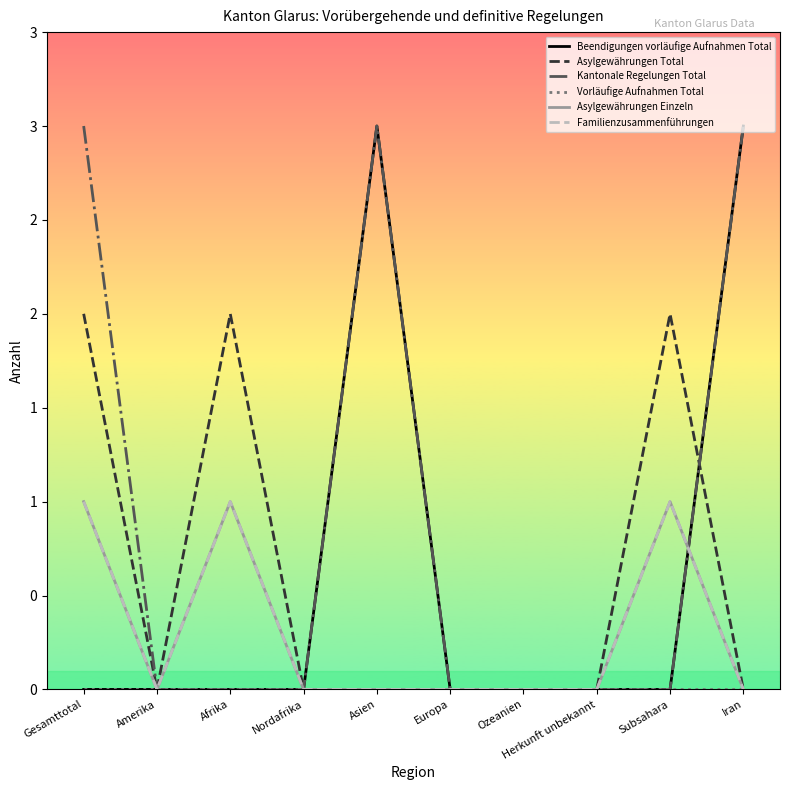

Between which two adjacent categories do Kantonale Regelungen Total and Asylgewährungen Total first intersect?

Subsahara and Iran